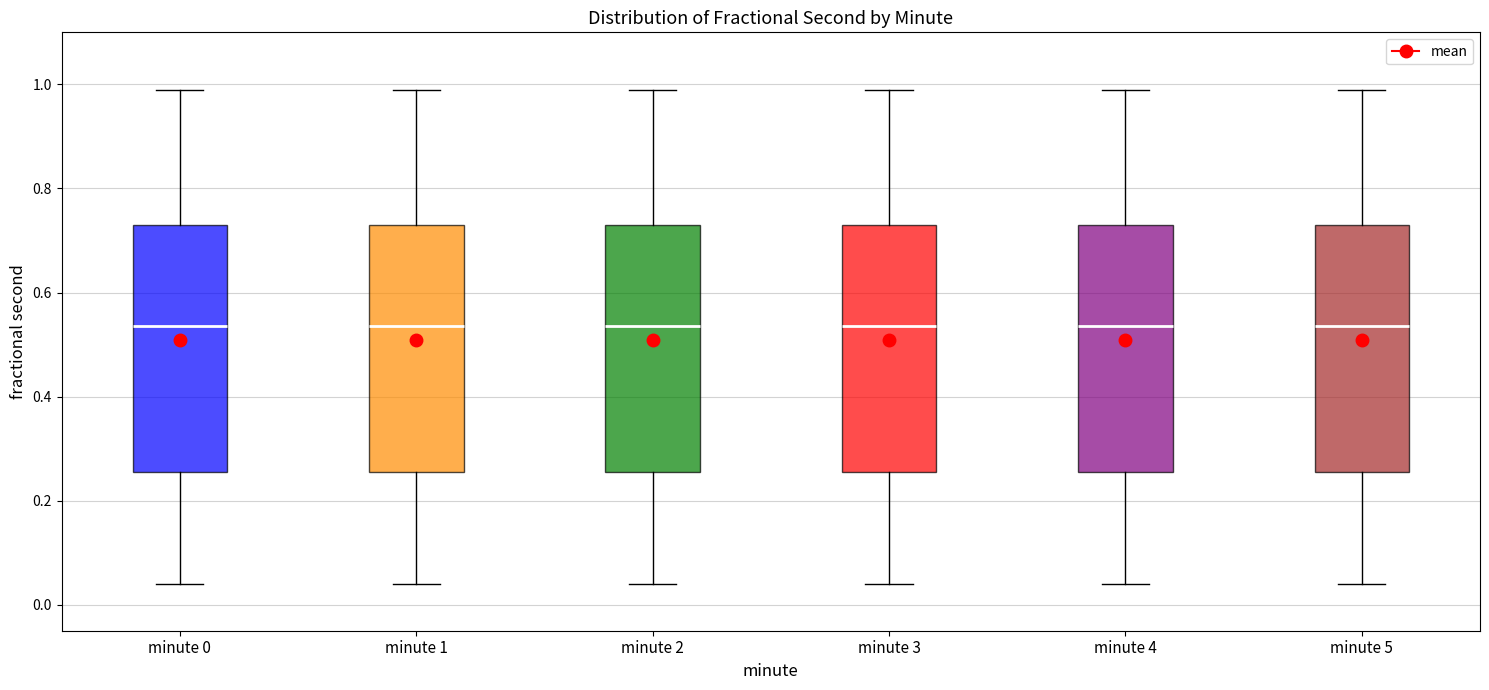

Where does the median line of the box for minute 5 sit on the y-axis? The values are not printed on the chart, so give them approximately, as read against the axis.

0.54